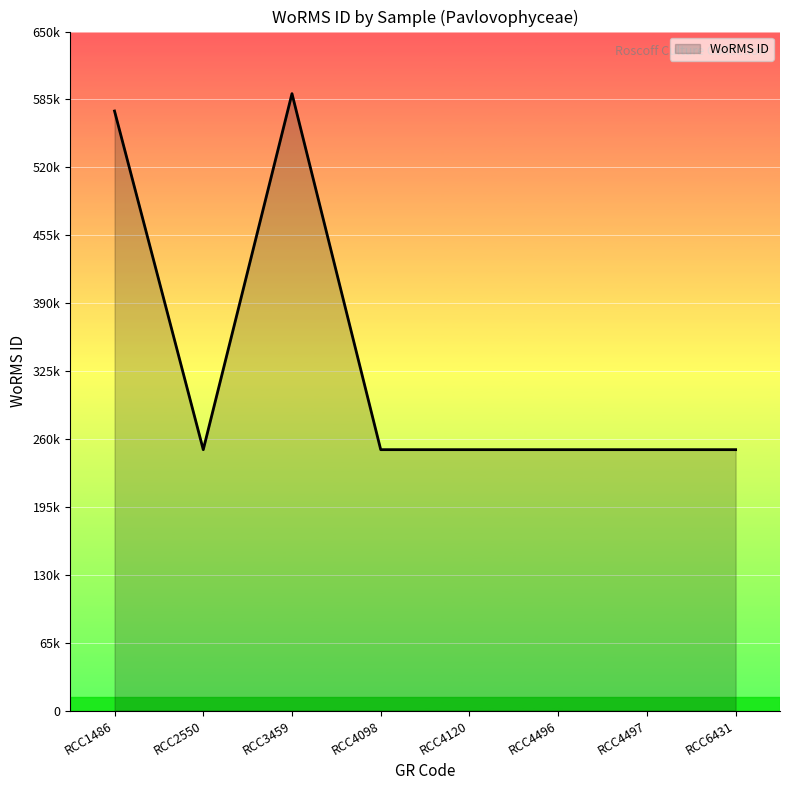

The chart shows a value of 352280 at RCC4497. True or false?

False